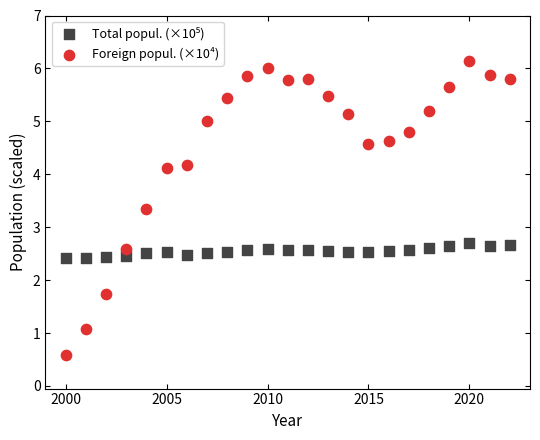

Which series has the largest Y range (max minus min)?

Foreign popul. (×10⁴)